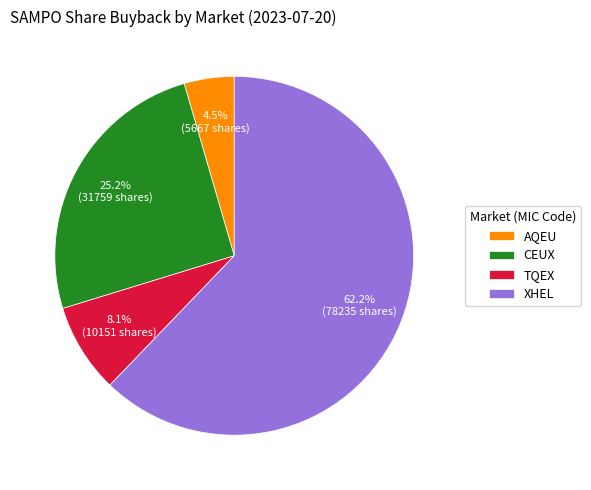

Does any single category account for the majority?

Yes